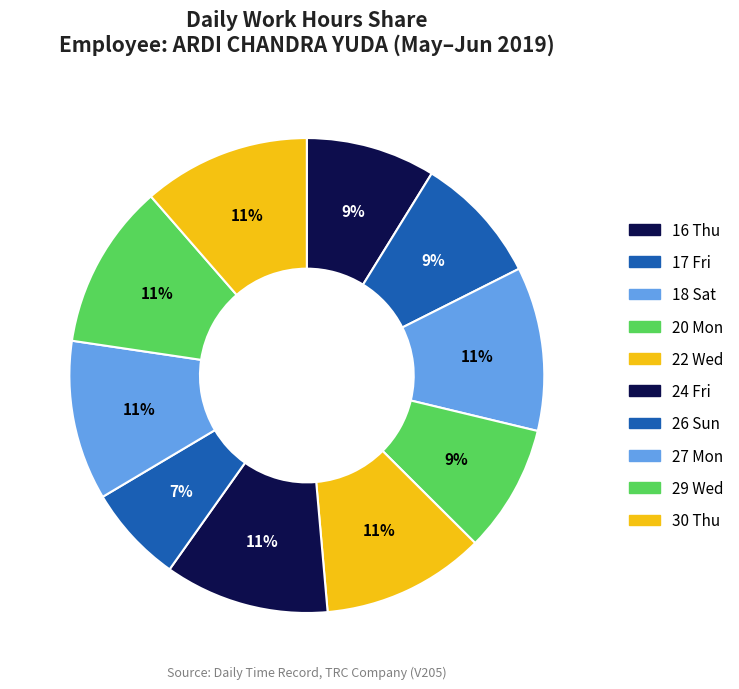

Count the number of slices in the pie.

10